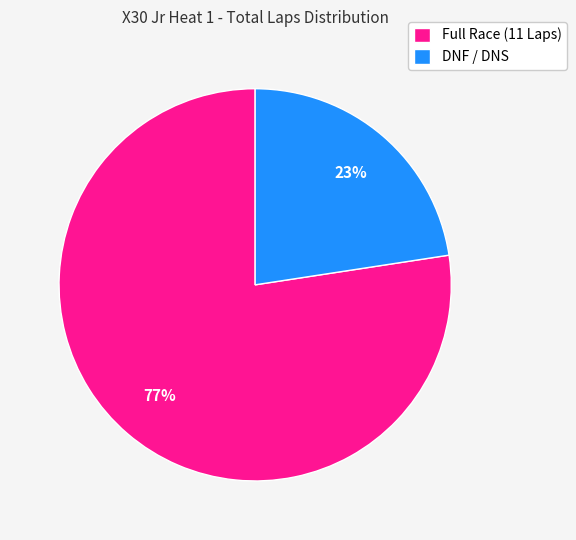

To the nearest percent, what is the average slice percentage?

50%